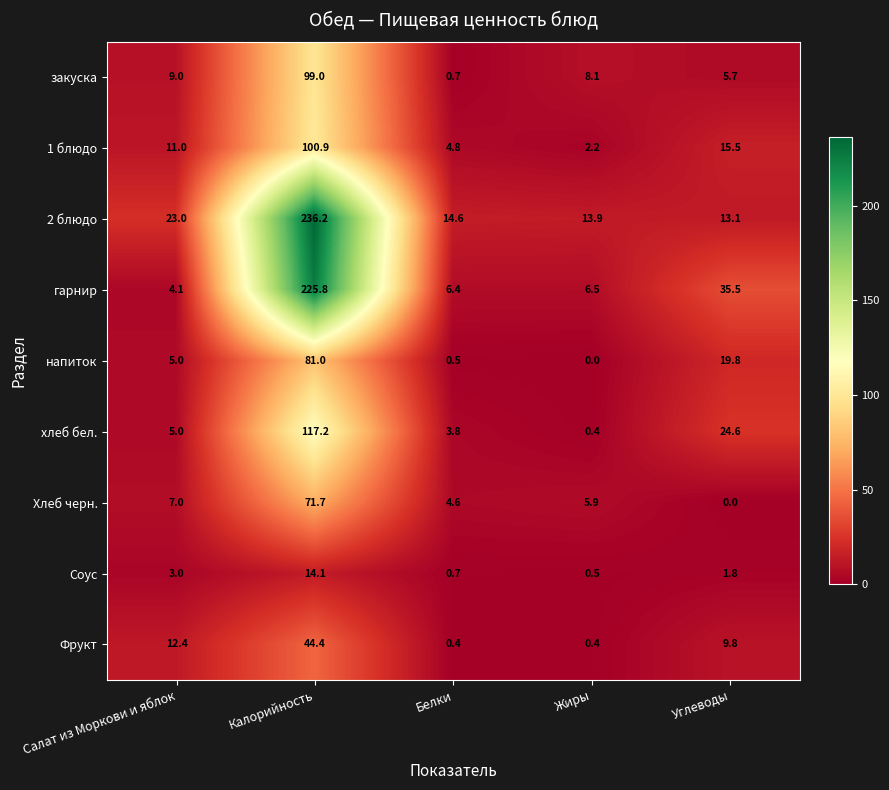

Rank the series by their maximum value, from lowest to highest.

Соус, Фрукт, Хлеб черн., напиток, закуска, 1 блюдо, хлеб бел., гарнир, 2 блюдо